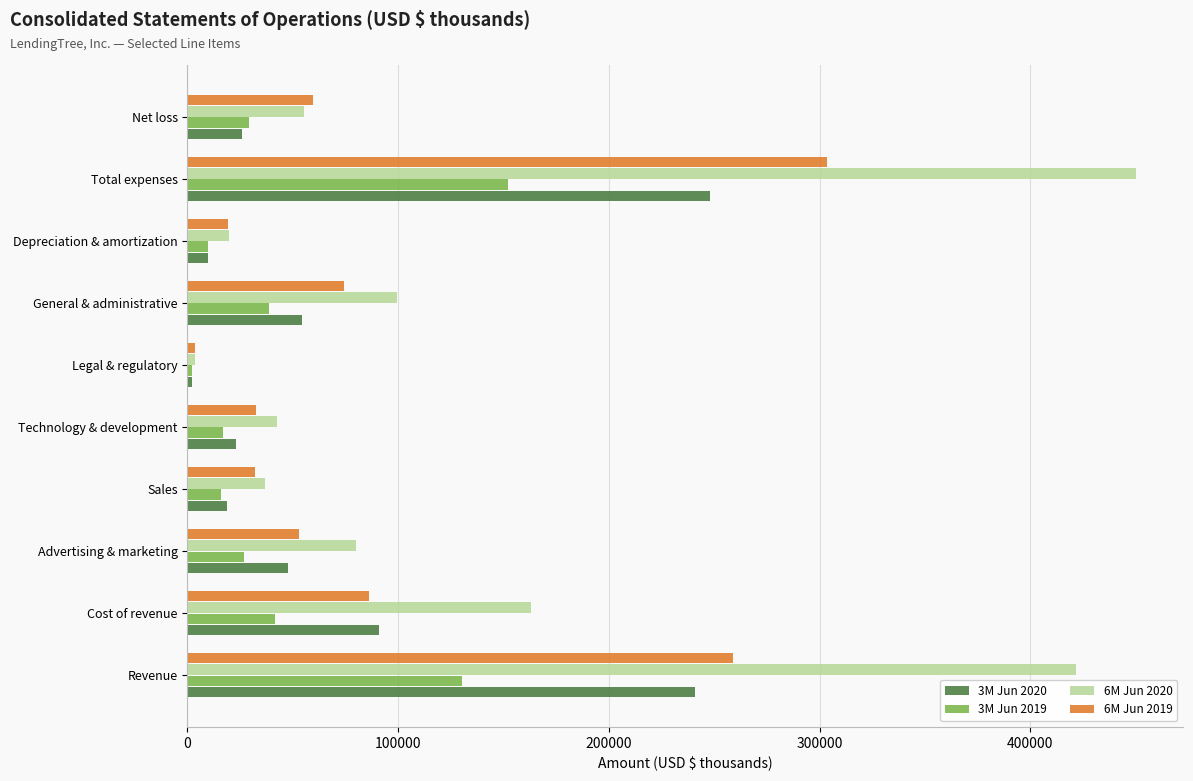

List the series in order of their overall mean, highest first.

6M Jun 2020, 6M Jun 2019, 3M Jun 2020, 3M Jun 2019